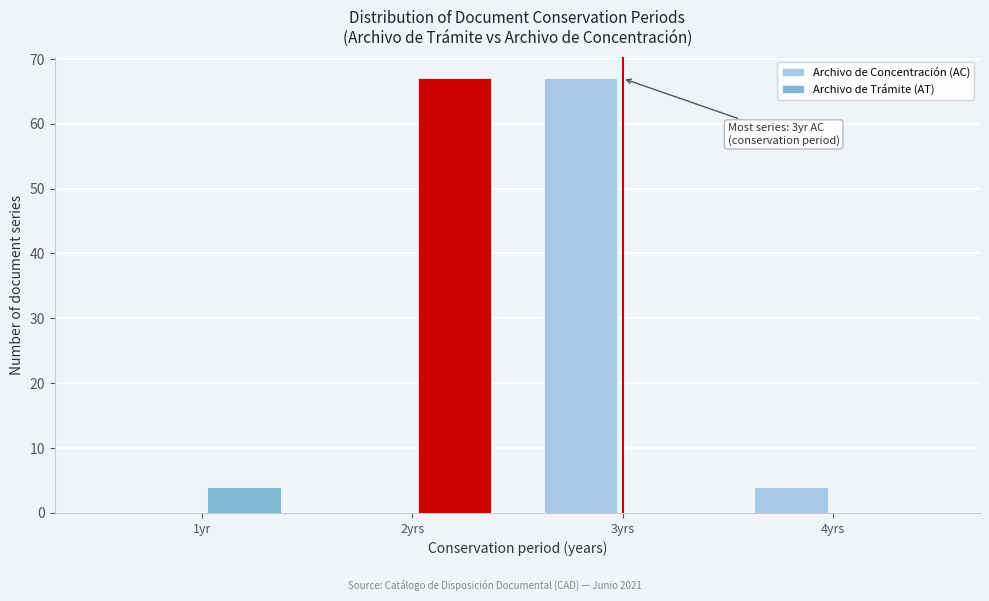

Reading right to left, extract all data points from this chart.

Archivo de Concentración (AC): 4yrs=4	3yrs=67	2yrs=0	1yr=0
Archivo de Trámite (AT): 4yrs=0	3yrs=0	2yrs=67	1yr=4